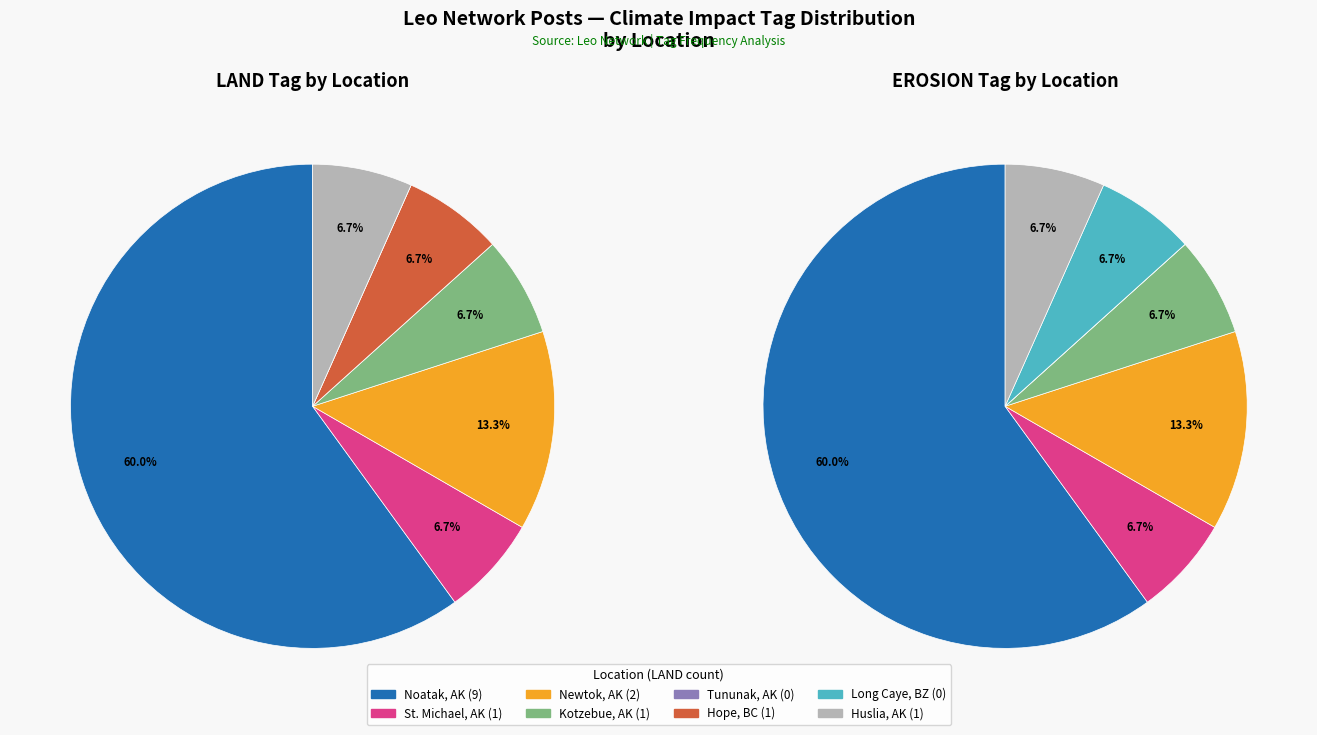

What portion of the pie excludes 6?

100.0%